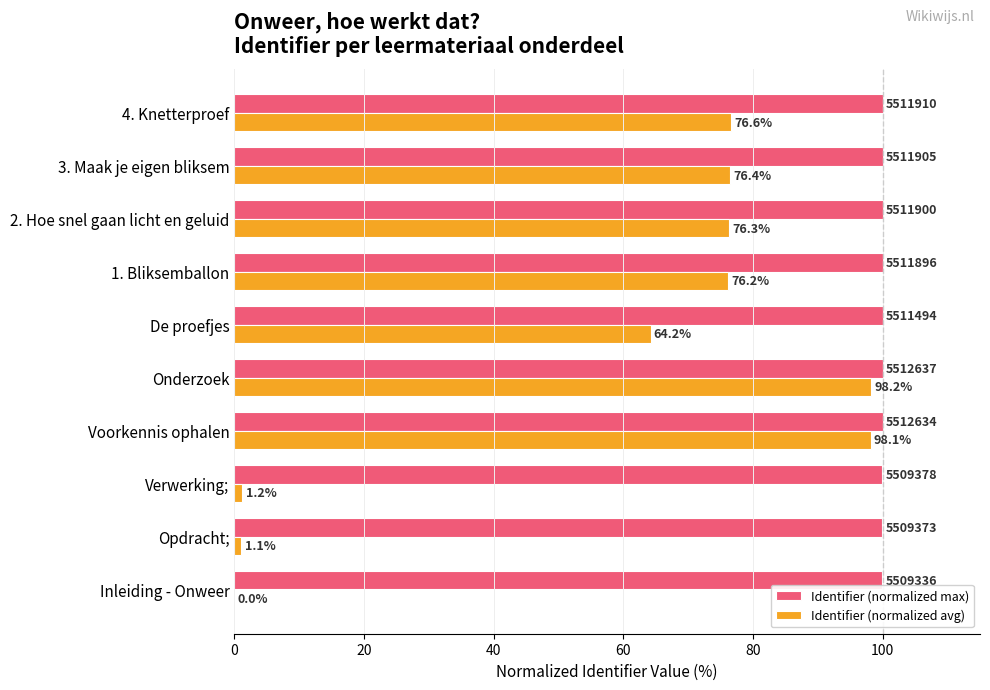

At which category is the sum across all series the highest?

Onderzoek